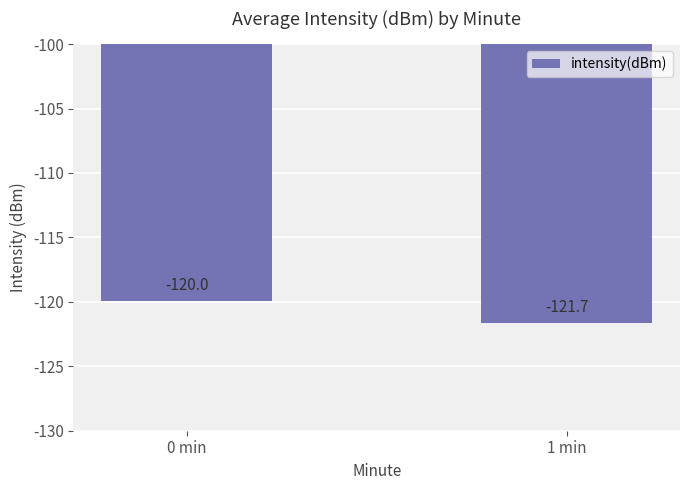

The value at 1 min is -54.2. True or false?

False